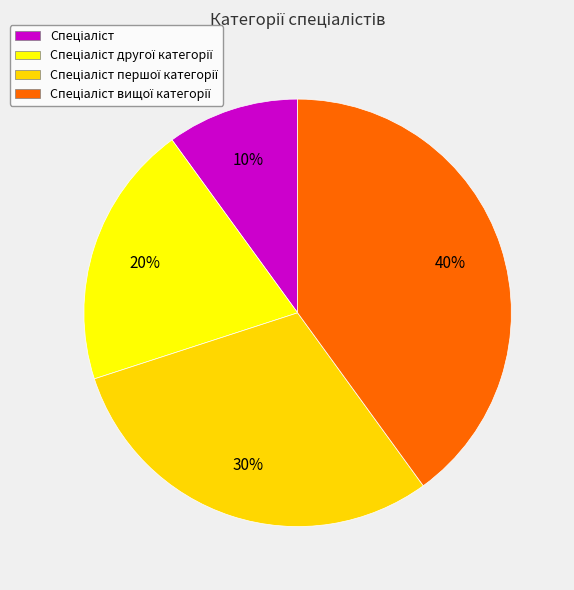

How many segments does this pie chart have?

4